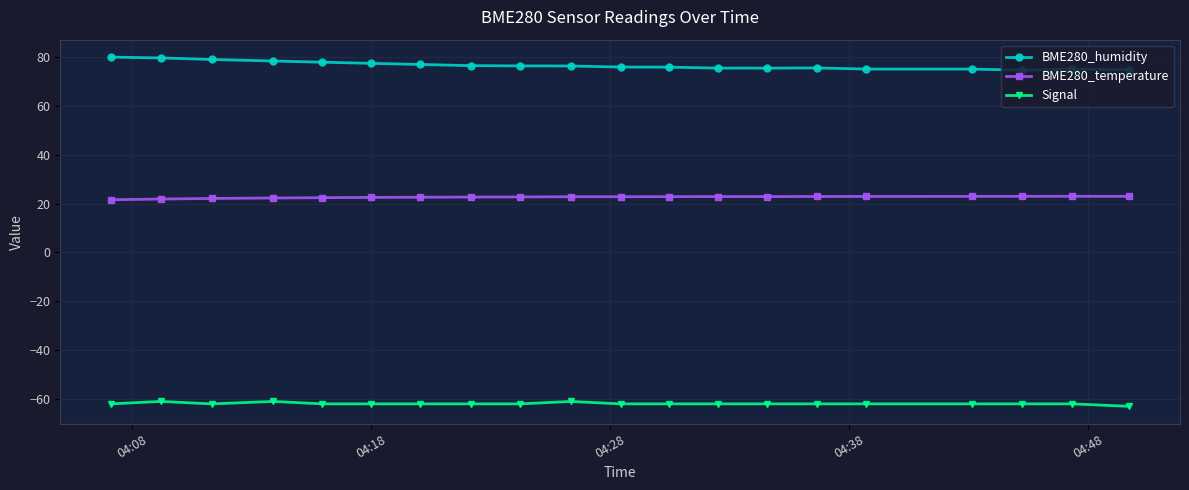

What is the maximum value for Signal?

-61.0